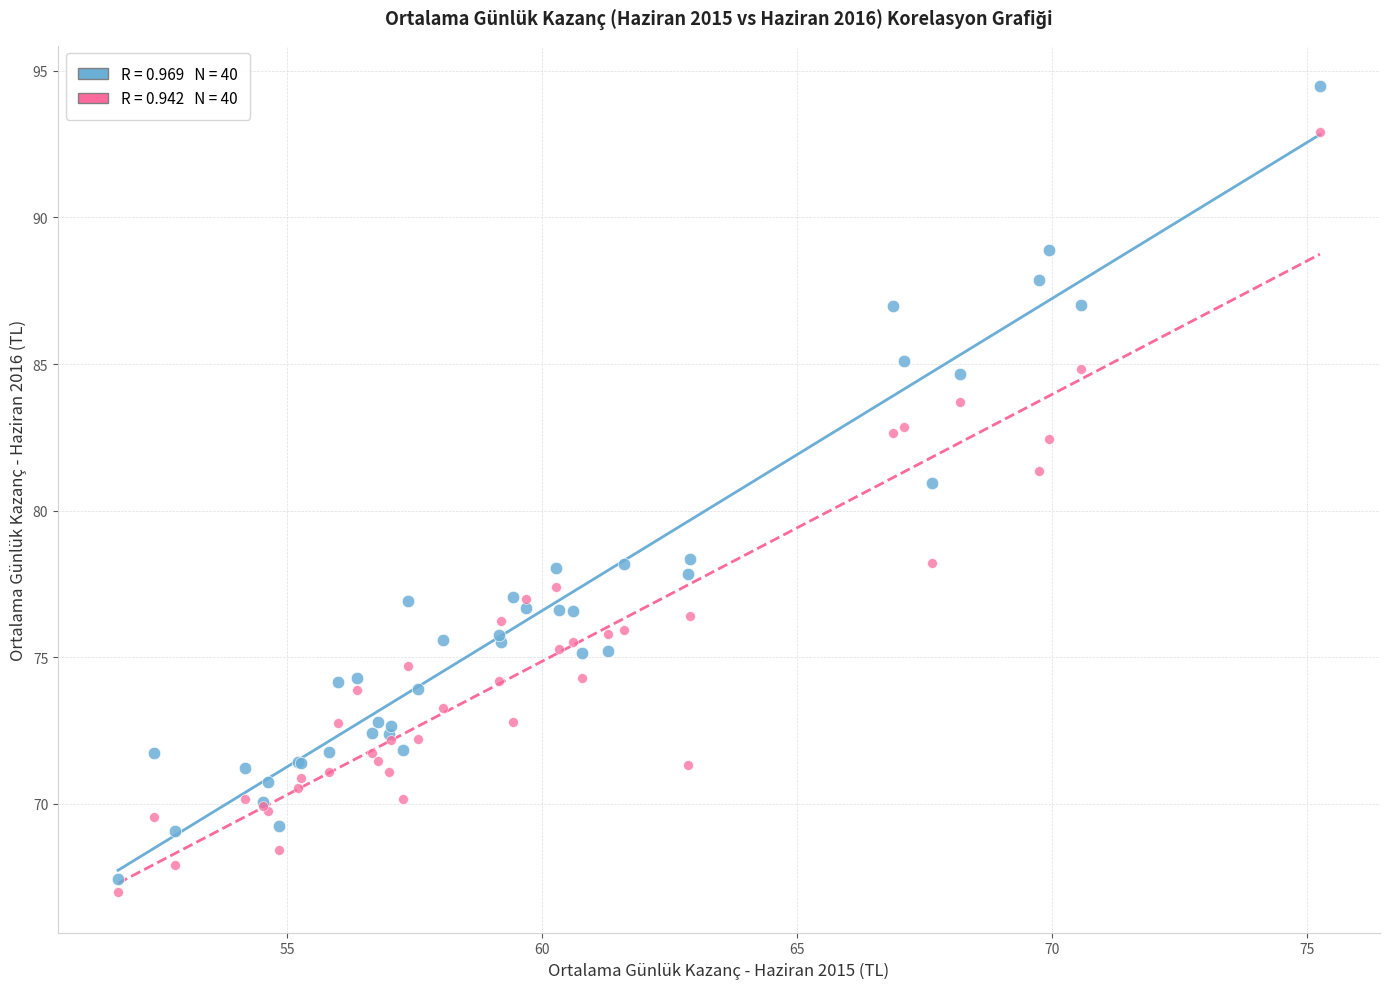

Across all series, what Y value is closest to 80?

80.9